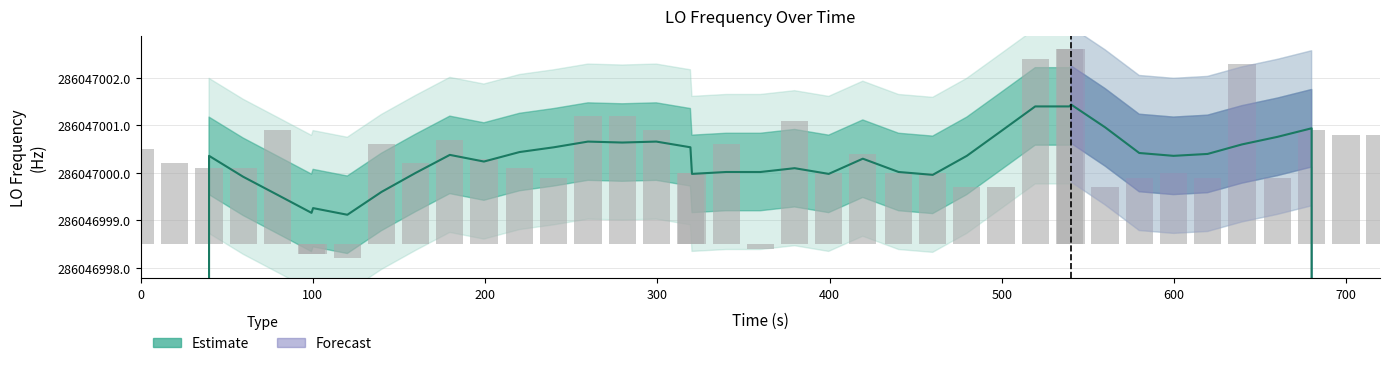

True or false: the data shows 0.9 at 23.

False